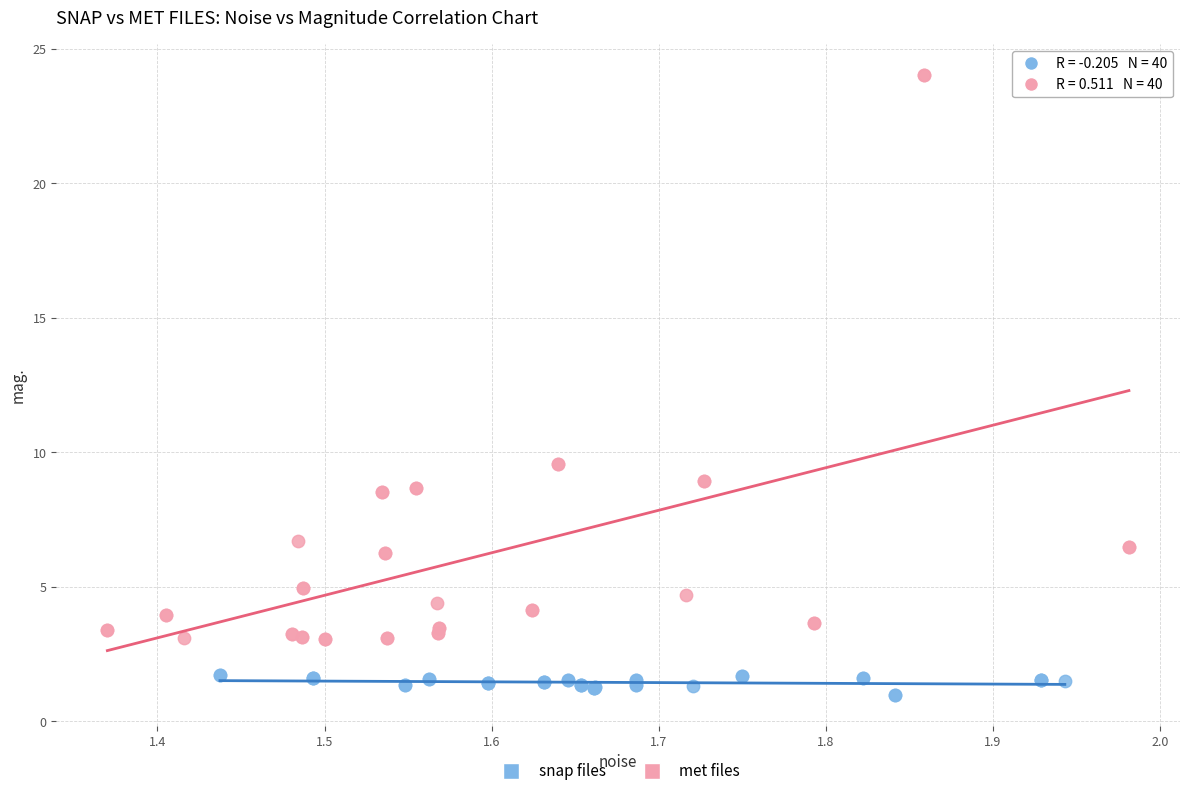

Which series reaches the maximum Y coordinate?

met files